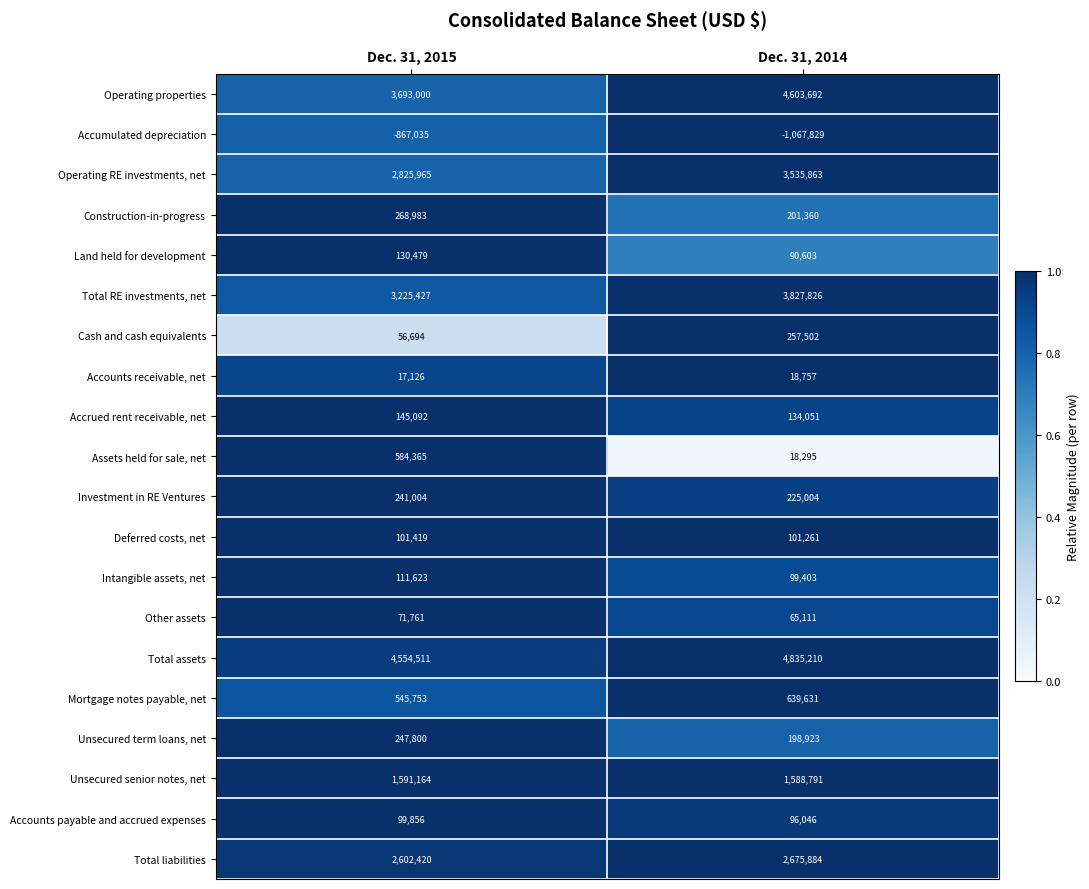

What is the difference between the maximum and minimum values in the Intangible assets, net series?

12220